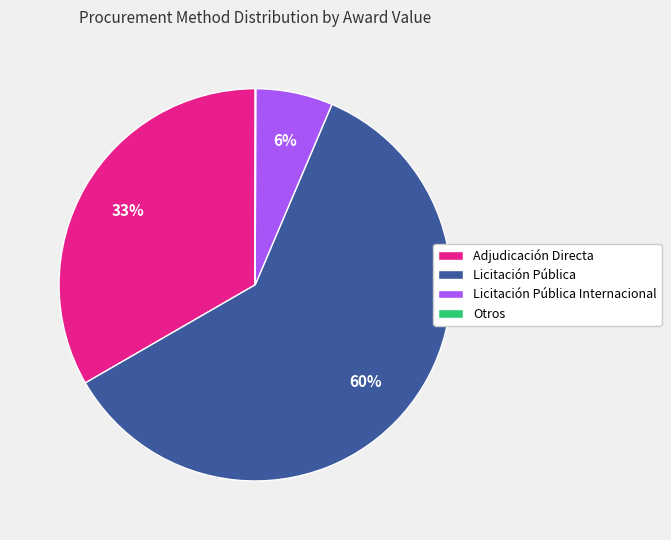

What is the largest slice in the pie chart?

Licitación Pública